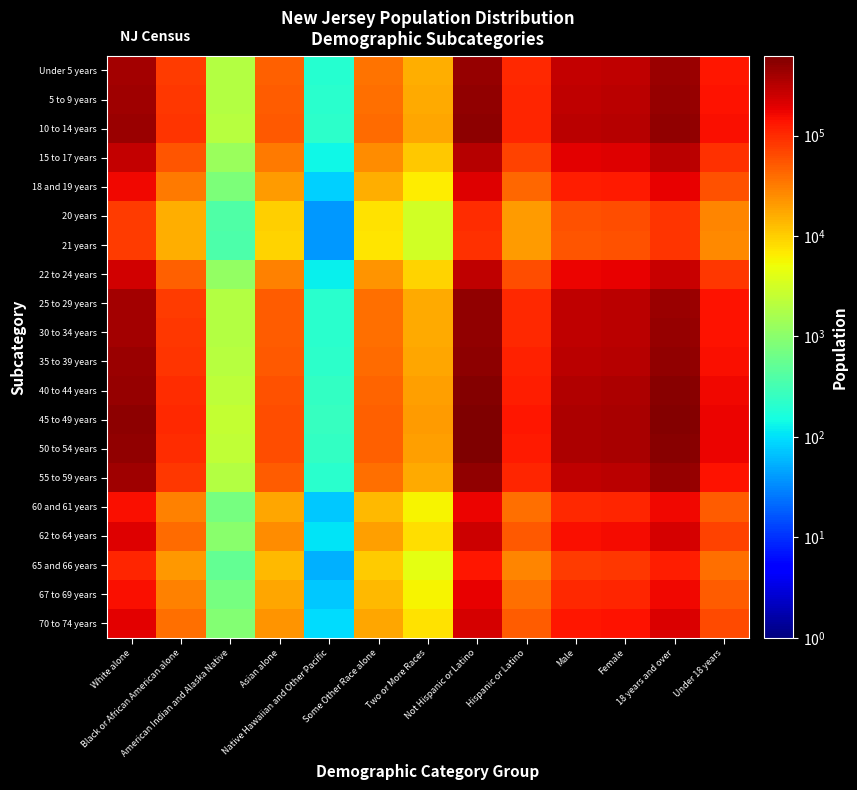

Reading left to right, transcribe all the data shown in this chart.

Under 5 years: White alone=396958.8	Black or African American alone=79324.4	American Indian and Alaska Native=1911.0	Asian alone=47781.0	Native Hawaiian and Other Pacific=200.3	Some Other Race alone=36851.5	Two or More Races=15821.3	Not Hispanic or Latino=476459.4	Hispanic or Latino=102388.9	Male=281764.0	Female=297084.3	18 years and over=442877.0	Under 18 years=135971.3
5 to 9 years: White alone=414370.1	Black or African American alone=82803.7	American Indian and Alaska Native=1994.9	Asian alone=49876.7	Native Hawaiian and Other Pacific=209.1	Some Other Race alone=38467.8	Two or More Races=16515.2	Not Hispanic or Latino=497357.7	Hispanic or Latino=106879.9	Male=294122.6	Female=310114.9	18 years and over=462302.3	Under 18 years=141935.3
10 to 14 years: White alone=430941.2	Black or African American alone=86115.1	American Indian and Alaska Native=2074.6	Asian alone=51871.4	Native Hawaiian and Other Pacific=217.5	Some Other Race alone=40006.2	Two or More Races=17175.7	Not Hispanic or Latino=517247.6	Hispanic or Latino=111154.1	Male=305884.9	Female=322516.8	18 years and over=480790.3	Under 18 years=147611.4
15 to 17 years: White alone=273024.9	Black or African American alone=54558.6	American Indian and Alaska Native=1314.4	Asian alone=32863.4	Native Hawaiian and Other Pacific=137.8	Some Other Race alone=25346.1	Two or More Races=10881.7	Not Hispanic or Latino=327704.8	Hispanic or Latino=70422.2	Male=193794.9	Female=204332.1	18 years and over=304607.0	Under 18 years=93519.9
18 and 19 years: White alone=165814.1	Black or African American alone=33134.7	American Indian and Alaska Native=798.3	Asian alone=19958.6	Native Hawaiian and Other Pacific=83.7	Some Other Race alone=15393.3	Two or More Races=6608.7	Not Hispanic or Latino=199022.3	Hispanic or Latino=42769.0	Male=117695.9	Female=124095.4	18 years and over=184994.6	Under 18 years=56796.7
20 years: White alone=79799.7	Black or African American alone=15946.4	American Indian and Alaska Native=384.2	Asian alone=9605.3	Native Hawaiian and Other Pacific=40.3	Some Other Race alone=7408.2	Two or More Races=3180.5	Not Hispanic or Latino=95781.5	Hispanic or Latino=20583.0	Male=56642.4	Female=59722.2	18 years and over=89030.5	Under 18 years=27334.0
21 years: White alone=77935.3	Black or African American alone=15573.8	American Indian and Alaska Native=375.2	Asian alone=9380.9	Native Hawaiian and Other Pacific=39.3	Some Other Race alone=7235.1	Two or More Races=3106.2	Not Hispanic or Latino=93543.8	Hispanic or Latino=20102.1	Male=55319.0	Female=58326.9	18 years and over=86950.5	Under 18 years=26695.4
22 to 24 years: White alone=239383.7	Black or African American alone=47836.1	American Indian and Alaska Native=1152.4	Asian alone=28814.0	Native Hawaiian and Other Pacific=120.8	Some Other Race alone=22223.1	Two or More Races=9540.9	Not Hispanic or Latino=287326.1	Hispanic or Latino=61745.0	Male=169916.2	Female=179155.0	18 years and over=267074.4	Under 18 years=81996.7
25 to 29 years: White alone=405850.8	Black or African American alone=81101.3	American Indian and Alaska Native=1953.8	Asian alone=48851.3	Native Hawaiian and Other Pacific=204.8	Some Other Race alone=37676.9	Two or More Races=16175.7	Not Hispanic or Latino=487132.2	Hispanic or Latino=104682.5	Male=288075.6	Female=303739.1	18 years and over=452797.5	Under 18 years=139017.1
30 to 34 years: White alone=408435.7	Black or African American alone=81617.8	American Indian and Alaska Native=1966.3	Asian alone=49162.4	Native Hawaiian and Other Pacific=206.1	Some Other Race alone=37916.9	Two or More Races=16278.7	Not Hispanic or Latino=490234.8	Hispanic or Latino=105349.2	Male=289910.4	Female=305673.6	18 years and over=455681.5	Under 18 years=139902.6
35 to 39 years: White alone=431707.2	Black or African American alone=86268.2	American Indian and Alaska Native=2078.3	Asian alone=51963.6	Native Hawaiian and Other Pacific=217.9	Some Other Race alone=40077.3	Two or More Races=17206.2	Not Hispanic or Latino=518167.0	Hispanic or Latino=111351.7	Male=306428.6	Female=323090.0	18 years and over=481644.9	Under 18 years=147873.8
40 to 44 years: White alone=476859.8	Black or African American alone=95291.0	American Indian and Alaska Native=2295.7	Asian alone=57398.5	Native Hawaiian and Other Pacific=240.7	Some Other Race alone=44269.0	Two or More Races=19005.8	Not Hispanic or Latino=572362.5	Hispanic or Latino=122998.0	Male=338478.2	Female=356882.3	18 years and over=532020.5	Under 18 years=163340.0
45 to 49 years: White alone=516919.6	Black or African American alone=103296.2	American Indian and Alaska Native=2488.6	Asian alone=62220.4	Native Hawaiian and Other Pacific=260.9	Some Other Race alone=47988.0	Two or More Races=20602.5	Not Hispanic or Latino=620445.2	Hispanic or Latino=133330.8	Male=366913.0	Female=386863.1	18 years and over=576714.2	Under 18 years=177061.8
50 to 54 years: White alone=495028.3	Black or African American alone=98921.6	American Indian and Alaska Native=2383.2	Asian alone=59585.4	Native Hawaiian and Other Pacific=249.8	Some Other Race alone=45955.7	Two or More Races=19730.0	Not Hispanic or Latino=594169.6	Hispanic or Latino=127684.3	Male=351374.3	Female=370479.5	18 years and over=552290.5	Under 18 years=169563.3
55 to 59 years: White alone=415010.6	Black or African American alone=82931.7	American Indian and Alaska Native=1997.9	Asian alone=49953.8	Native Hawaiian and Other Pacific=209.5	Some Other Race alone=38527.3	Two or More Races=16540.8	Not Hispanic or Latino=498126.5	Hispanic or Latino=107045.1	Male=294577.3	Female=310594.3	18 years and over=463016.9	Under 18 years=142154.7
60 and 61 years: White alone=147540.0	Black or African American alone=29482.9	American Indian and Alaska Native=710.3	Asian alone=17759.0	Native Hawaiian and Other Pacific=74.5	Some Other Race alone=13696.8	Two or More Races=5880.4	Not Hispanic or Latino=177088.4	Hispanic or Latino=38055.5	Male=104724.8	Female=110419.0	18 years and over=164606.6	Under 18 years=50537.2
62 to 64 years: White alone=205044.8	Black or African American alone=40974.1	American Indian and Alaska Native=987.1	Asian alone=24680.7	Native Hawaiian and Other Pacific=103.5	Some Other Race alone=19035.2	Two or More Races=8172.3	Not Hispanic or Latino=246109.9	Hispanic or Latino=52887.9	Male=145542.1	Female=153455.7	18 years and over=228763.3	Under 18 years=70234.5
65 and 66 years: White alone=109345.3	Black or African American alone=21850.5	American Indian and Alaska Native=526.4	Asian alone=13161.6	Native Hawaiian and Other Pacific=55.2	Some Other Race alone=10151.0	Two or More Races=4358.1	Not Hispanic or Latino=131244.3	Hispanic or Latino=28203.8	Male=77614.0	Female=81834.1	18 years and over=121993.8	Under 18 years=37454.3
67 to 69 years: White alone=148171.0	Black or African American alone=29609.0	American Indian and Alaska Native=713.3	Asian alone=17835.0	Native Hawaiian and Other Pacific=74.8	Some Other Race alone=13755.4	Two or More Races=5905.5	Not Hispanic or Latino=177845.8	Hispanic or Latino=38218.2	Male=105172.7	Female=110891.3	18 years and over=165310.6	Under 18 years=50753.4
70 to 74 years: White alone=191107.0	Black or African American alone=38188.9	American Indian and Alaska Native=920.0	Asian alone=23003.1	Native Hawaiian and Other Pacific=96.5	Some Other Race alone=17741.3	Two or More Races=7616.8	Not Hispanic or Latino=229380.7	Hispanic or Latino=49292.9	Male=135649.0	Female=143024.6	18 years and over=213213.2	Under 18 years=65460.4